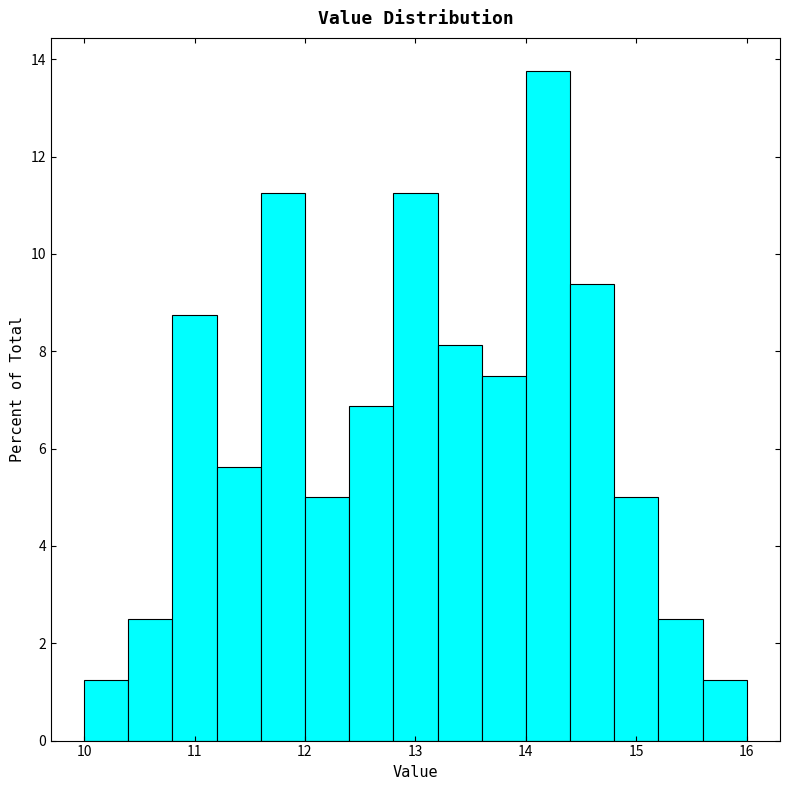

Reading left to right, transcribe this chart: for each bar, give the range it covers on the x-axis and its height. The values are not printed on the chart, so give them approximately, as read against the axis.

10.0 to 10.4: 1.2
10.4 to 10.8: 2.6
10.8 to 11.2: 8.8
11.2 to 11.6: 5.6
11.6 to 12.0: 11.2
12.0 to 12.4: 5.0
12.4 to 12.8: 6.8
12.8 to 13.2: 11.2
13.2 to 13.6: 8.2
13.6 to 14.0: 7.6
14.0 to 14.4: 13.8
14.4 to 14.8: 9.4
14.8 to 15.2: 5.0
15.2 to 15.6: 2.6
15.6 to 16.0: 1.2